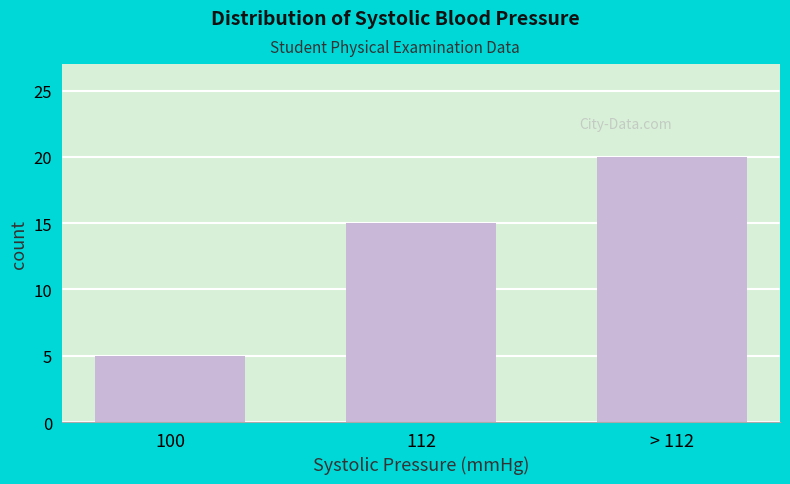

Reading left to right, what are all the values shown in this chart?

5	15	20